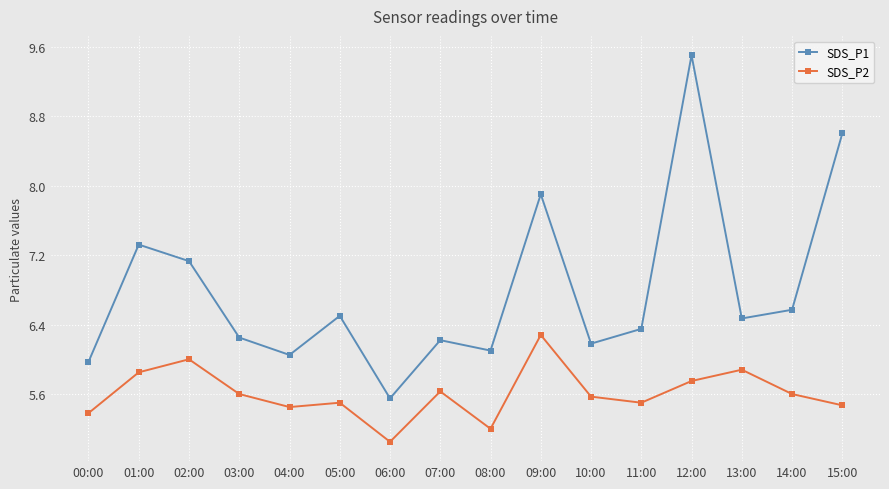

Which series has the largest total across all categories?

SDS_P1